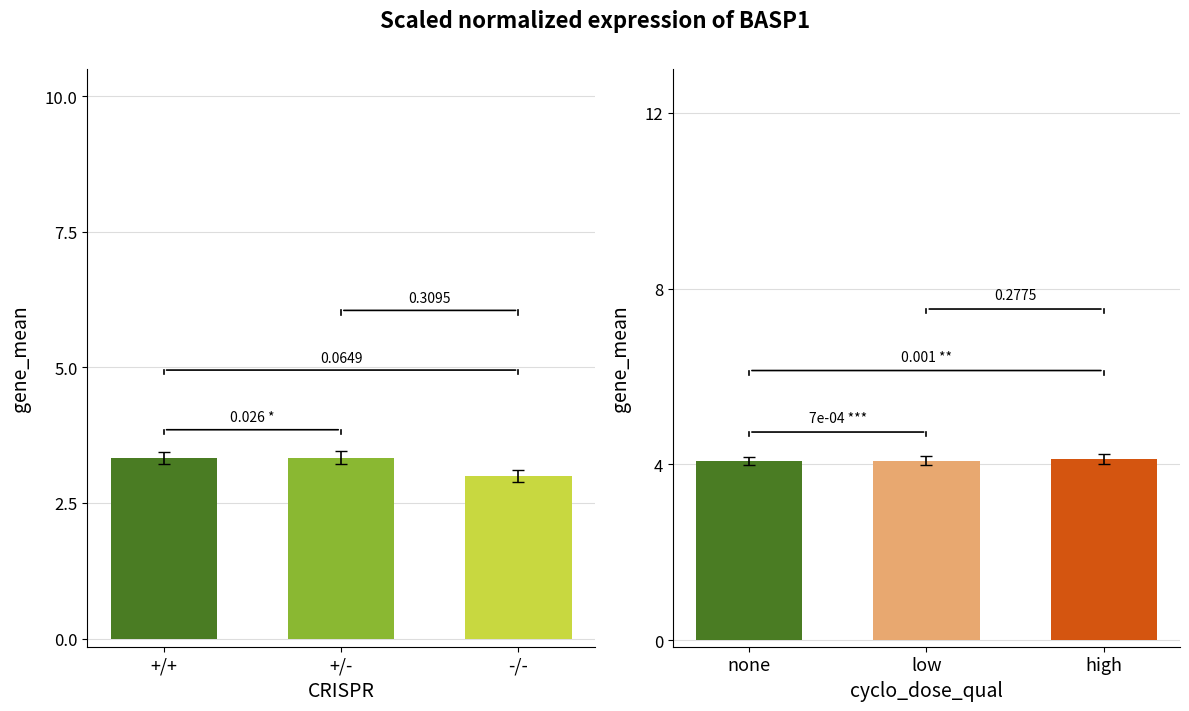

What is the label of the 3rd bar from the right?

+/+